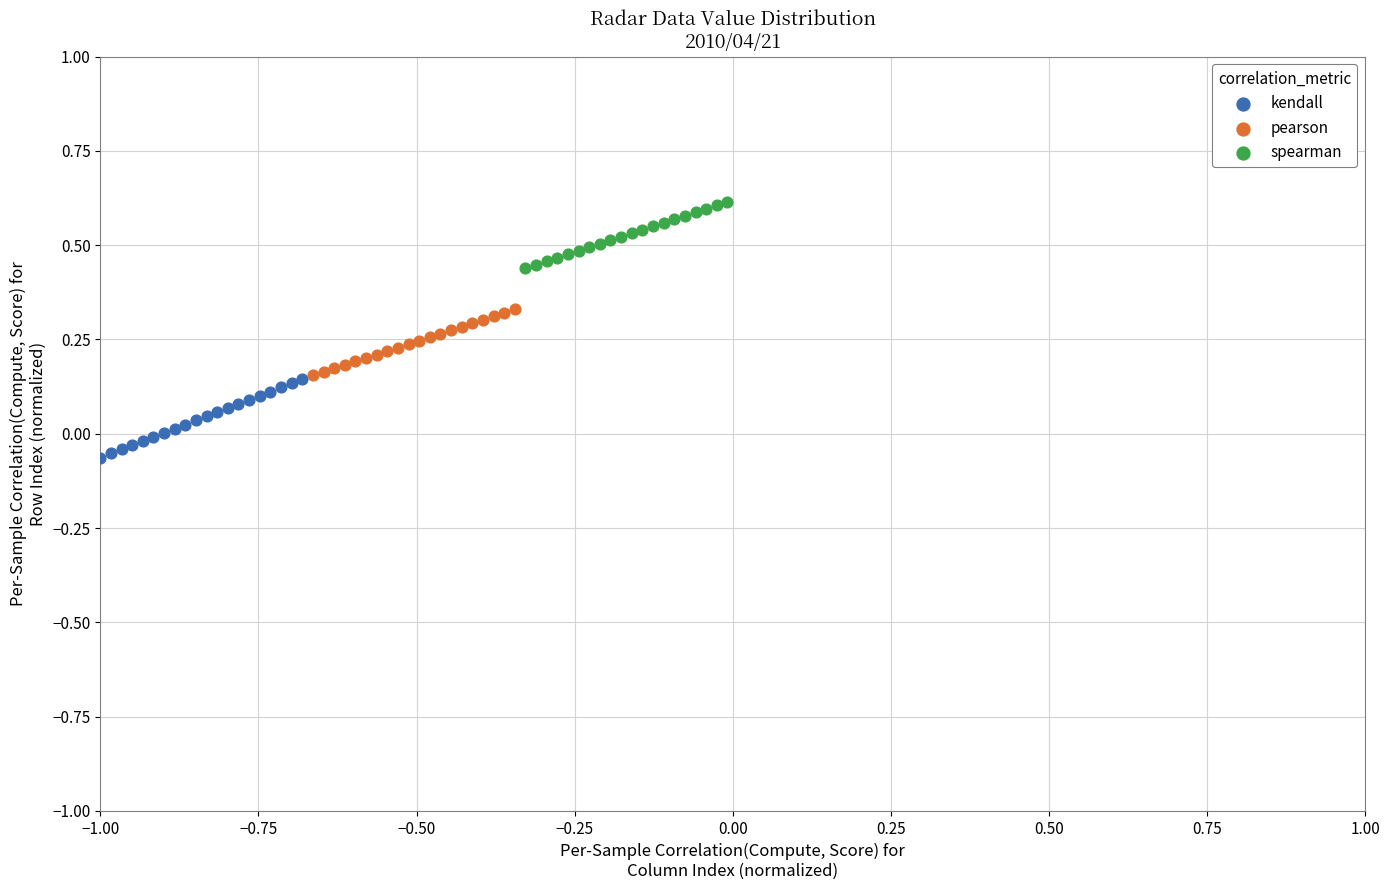

Which series reaches the minimum Y coordinate?

kendall